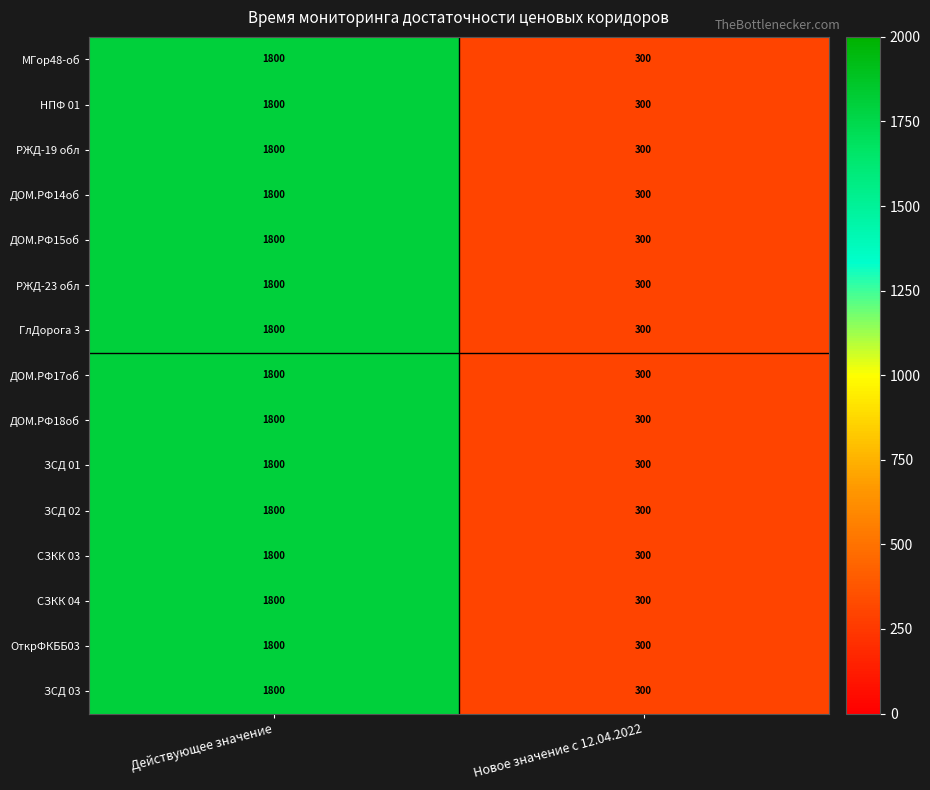

Reading left to right, transcribe all the data shown in this chart.

МГор48-об: 1800	300
НПФ 01: 1800	300
РЖД-19 обл: 1800	300
ДОМ.РФ14об: 1800	300
ДОМ.РФ15об: 1800	300
РЖД-23 обл: 1800	300
ГлДорога 3: 1800	300
ДОМ.РФ17об: 1800	300
ДОМ.РФ18об: 1800	300
ЗСД 01: 1800	300
ЗСД 02: 1800	300
СЗКК 03: 1800	300
СЗКК 04: 1800	300
ОткрФКББ03: 1800	300
ЗСД 03: 1800	300